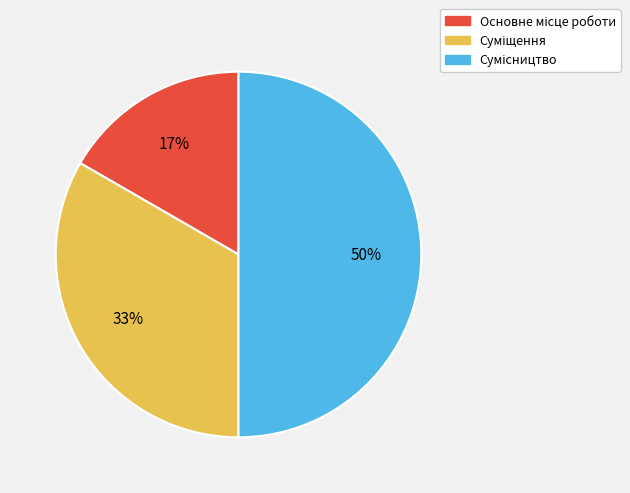

How many slices are in this pie chart?

3